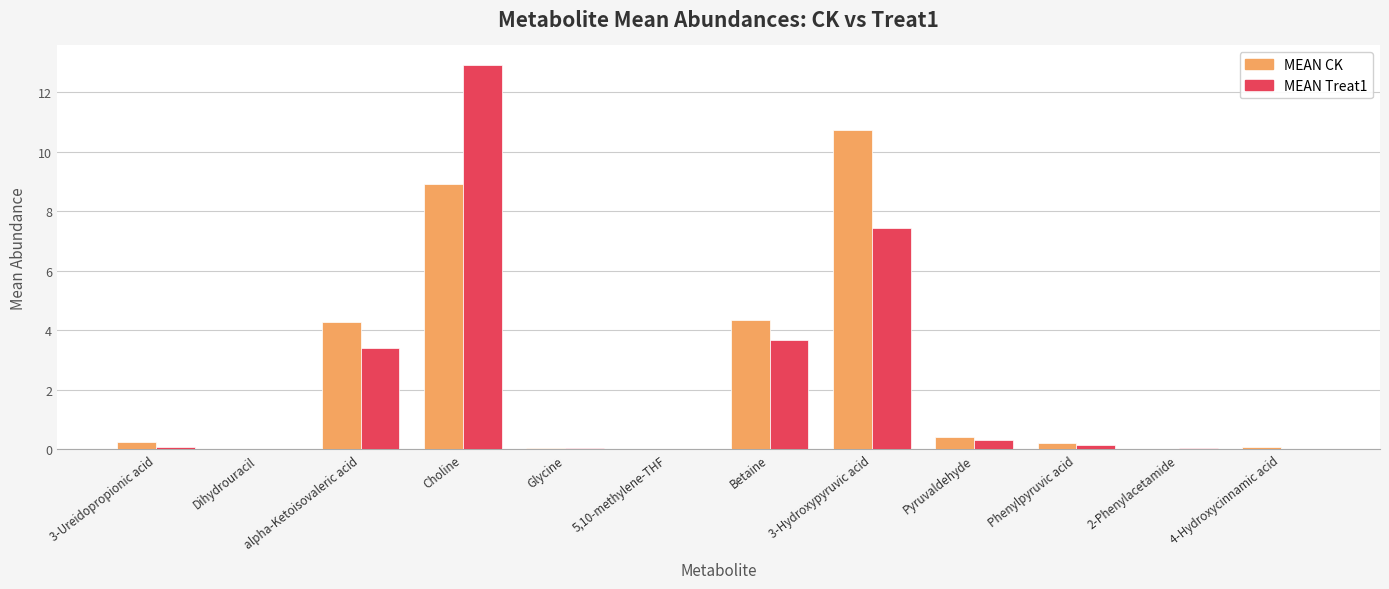

What is the sum of the MEAN Treat1 values at Betaine and alpha-Ketoisovaleric acid?

7.1